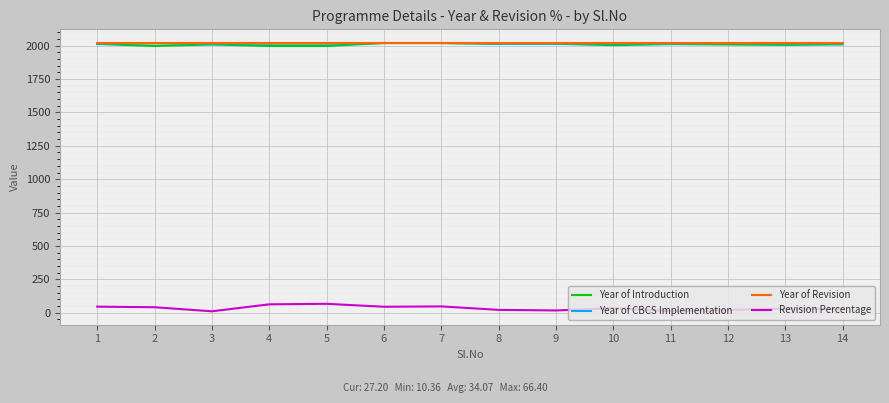

What is the lowest value of the Year of Introduction series?

1998.0